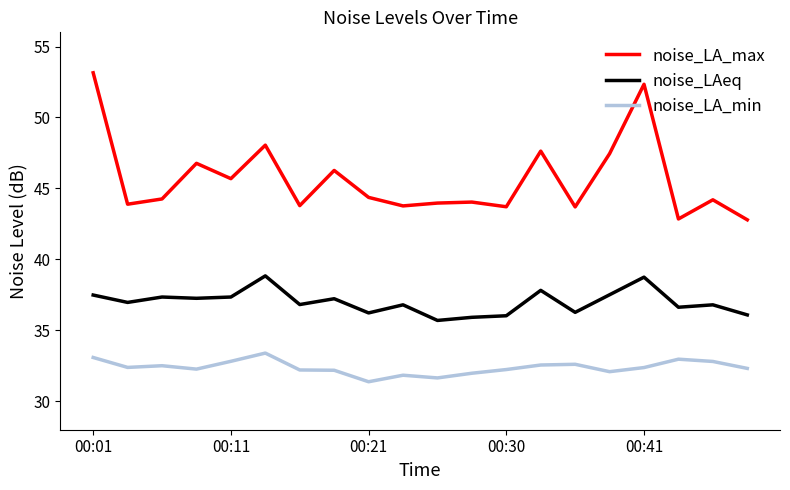

List the series in order of their peak value, lowest first.

noise_LA_min, noise_LAeq, noise_LA_max